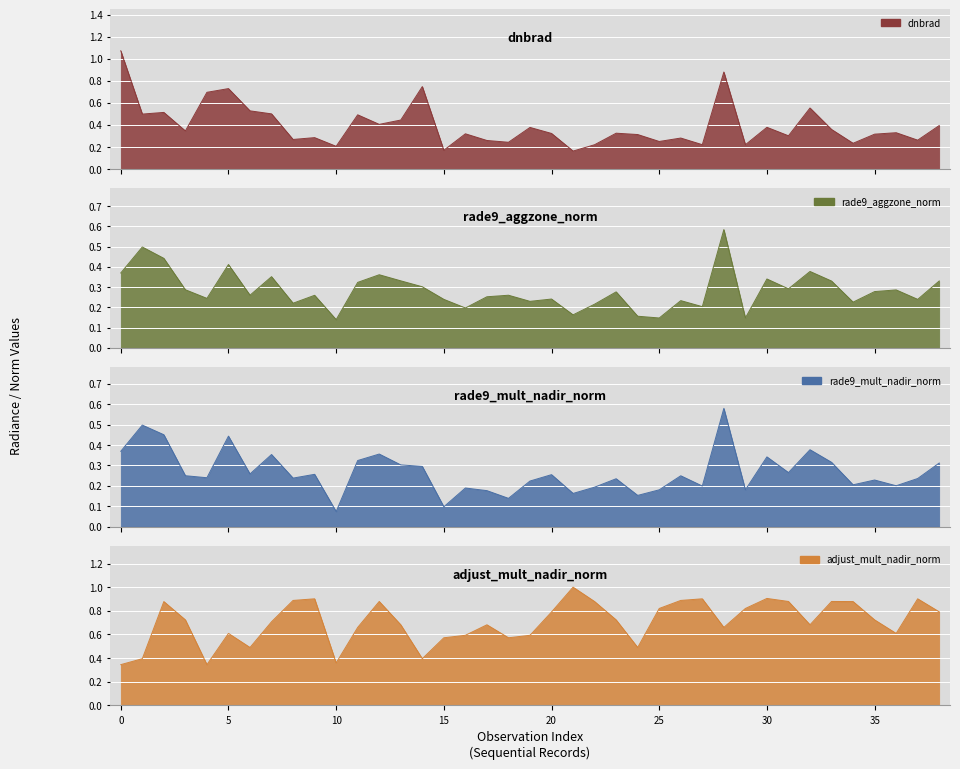

Which series ends up on top after the final intersection of rade9_aggzone_norm and dnbrad?

dnbrad